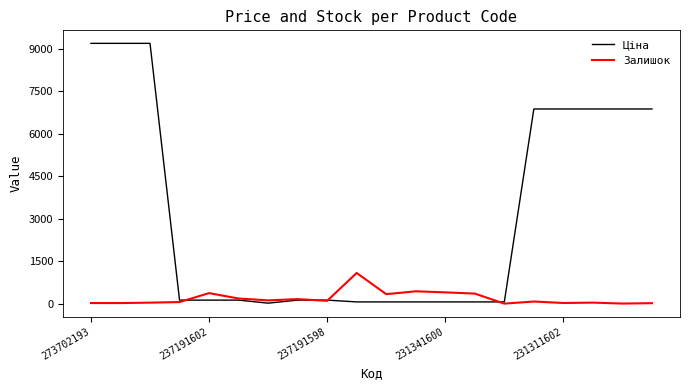

How many values in the Залишок series are below 98?

10